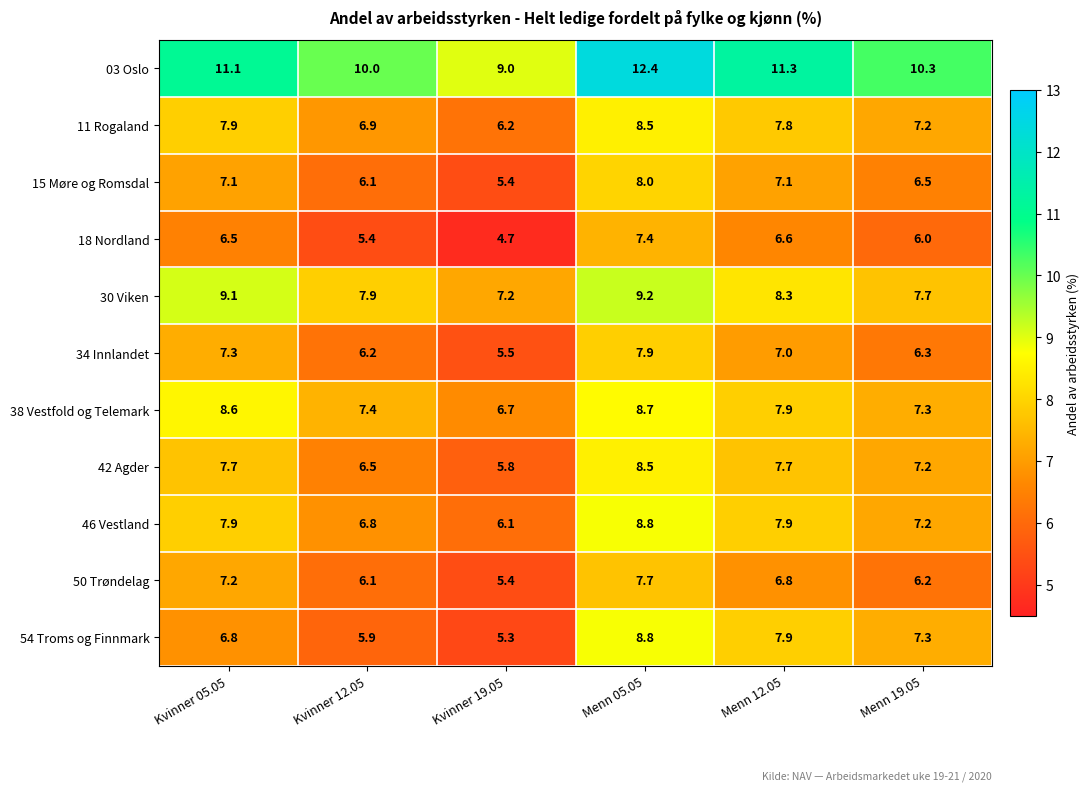

How many distinct data groups are displayed?

11